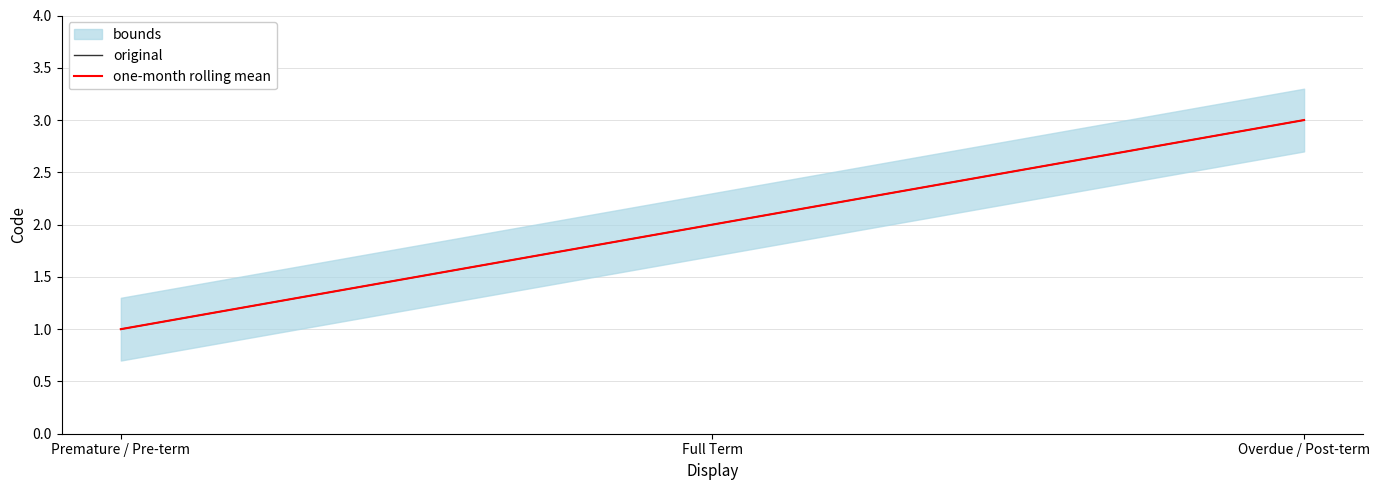

The one-month rolling mean series shows 3 at Overdue / Post-term. True or false?

True